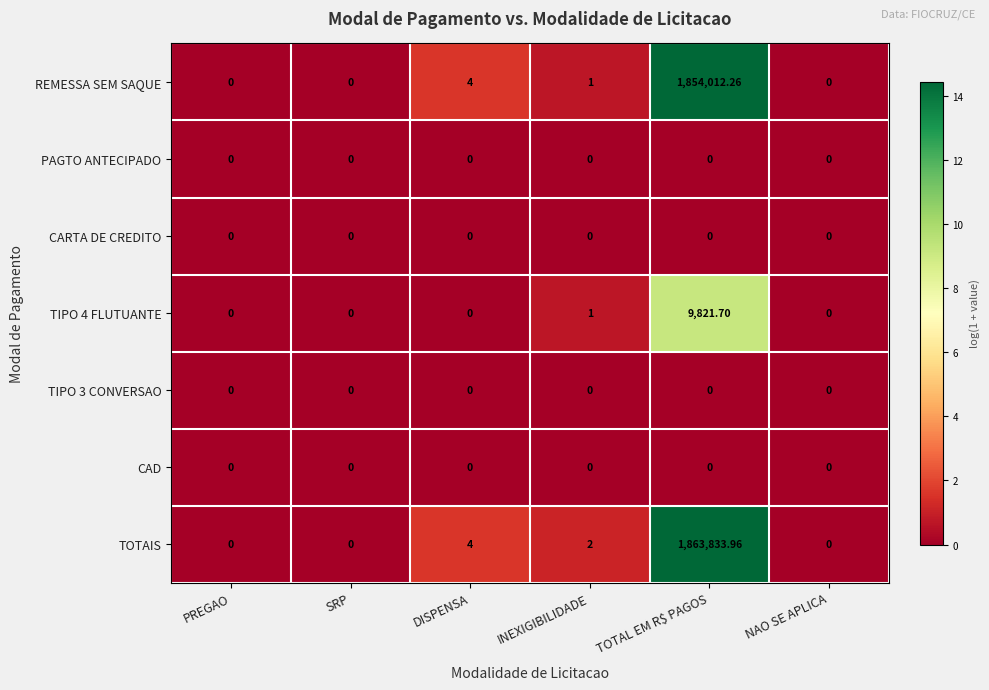

At how many categories does at least one series exceed 6?

1